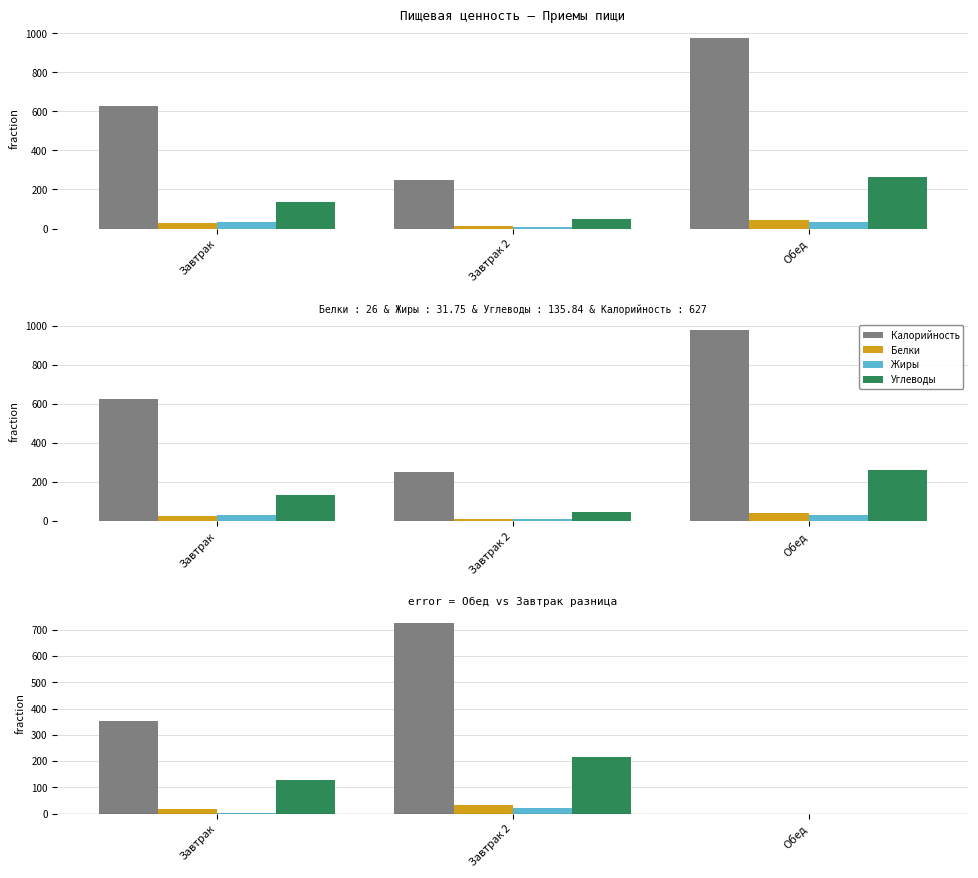

What is the difference between the maximum and minimum values in the Углеводы series?

214.6